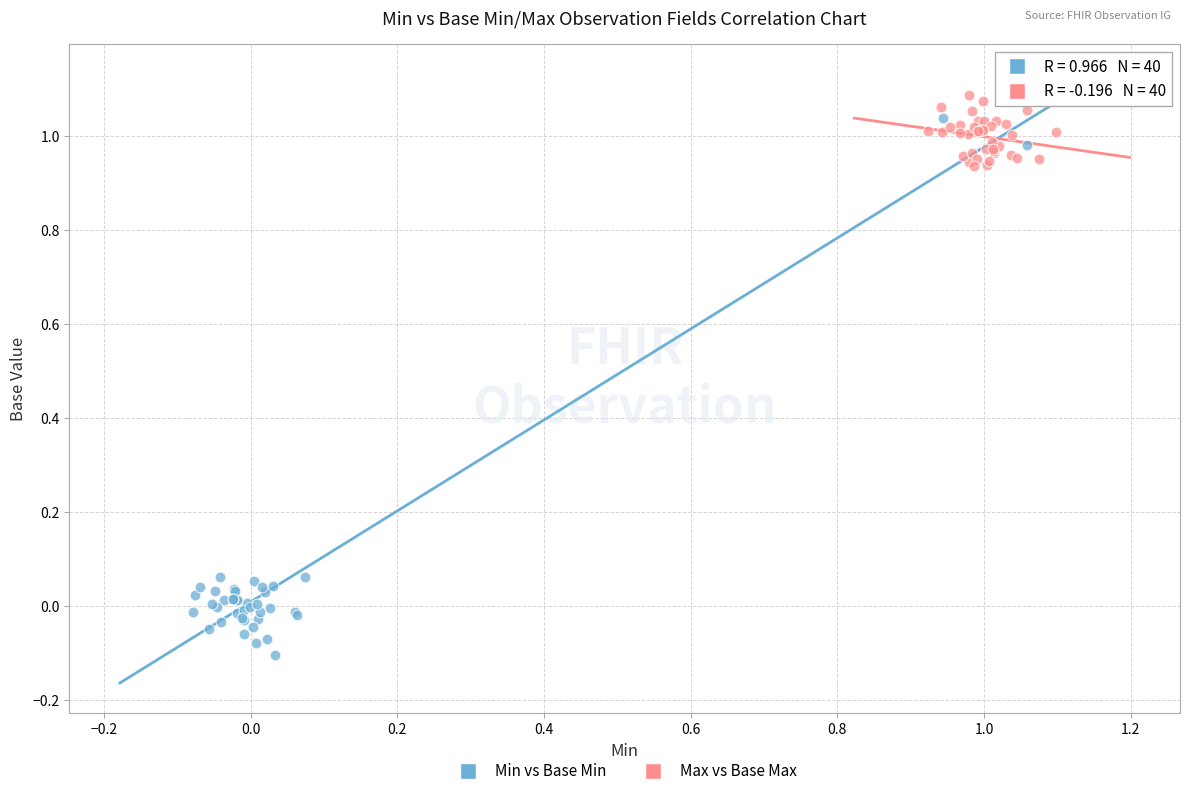

Which series has the widest spread of Y values?

Min vs Base Min